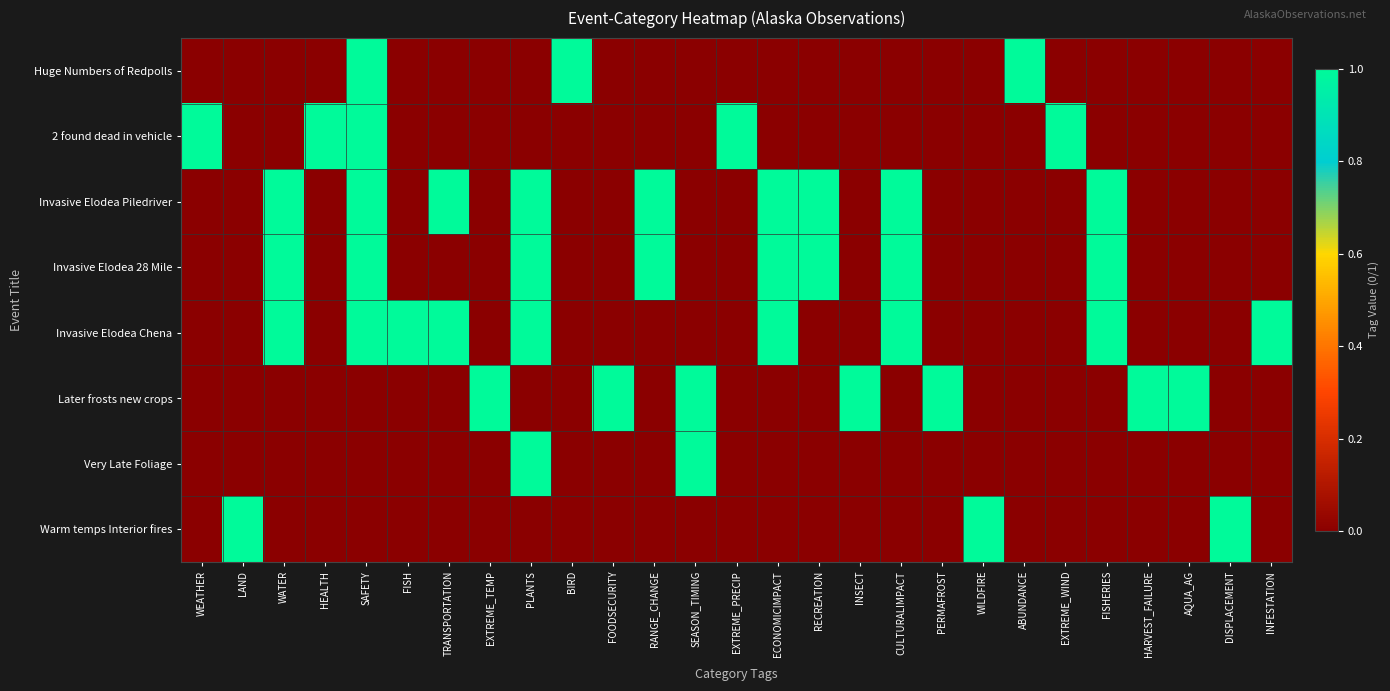

Which has a higher value, BIRD or ECONOMICIMPACT?

BIRD